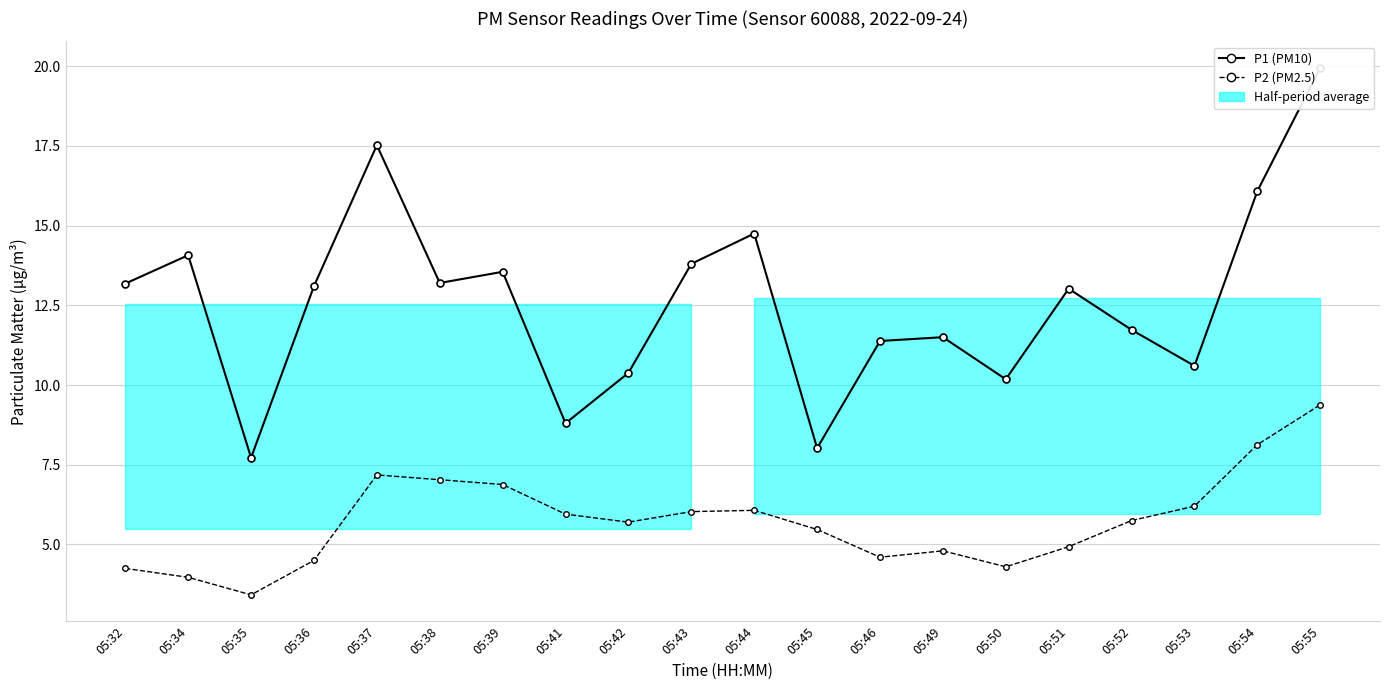

List the series in order of their overall mean, highest first.

P1 (PM10), P2 (PM2.5)